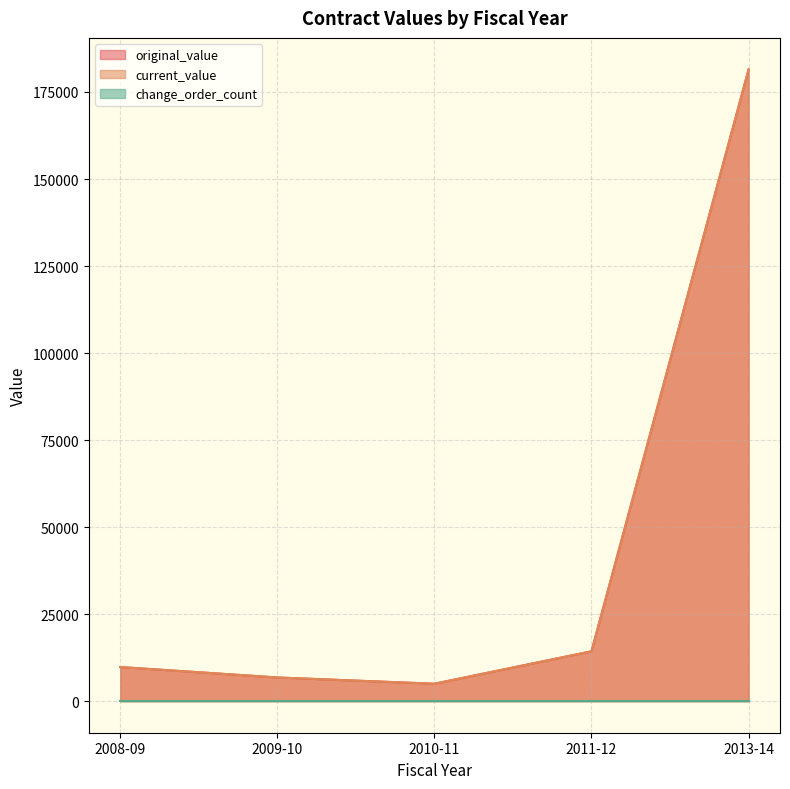

How many values in the original_value series exceed 9800?

2